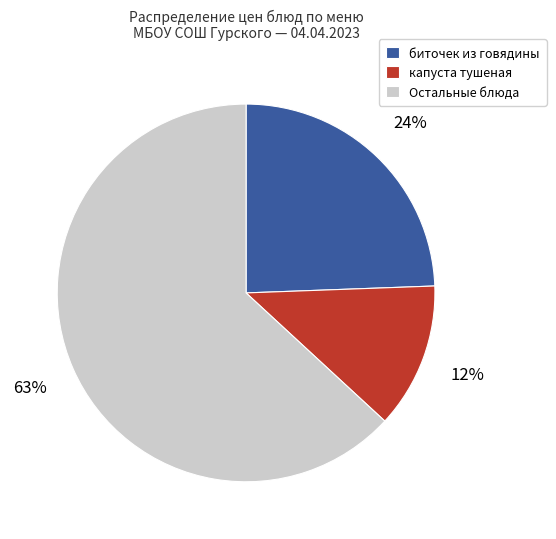

The капуста тушеная slice represents 12% of the pie. True or false?

True